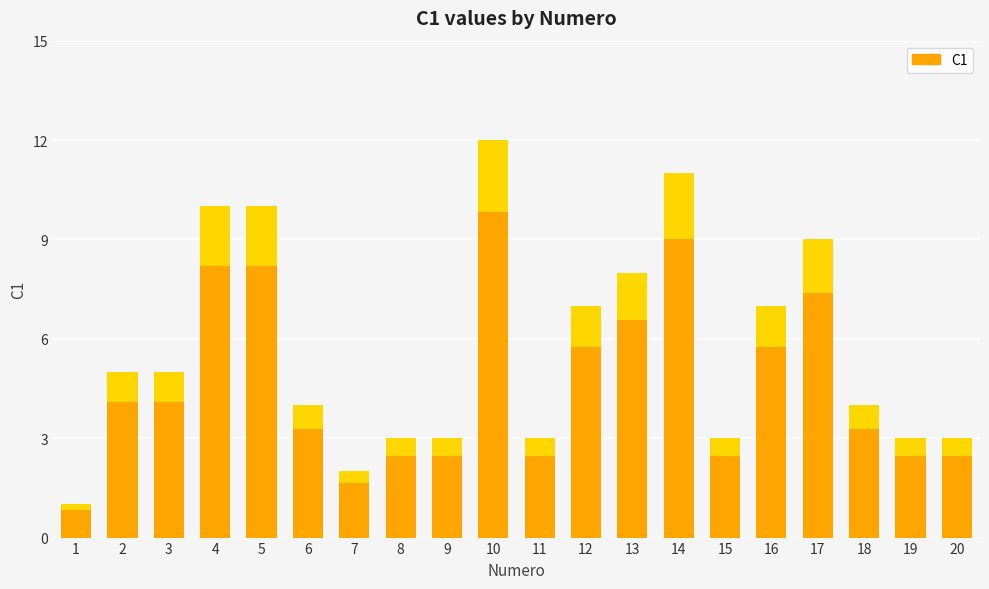

At which category does the chart reach its minimum across all series?

1